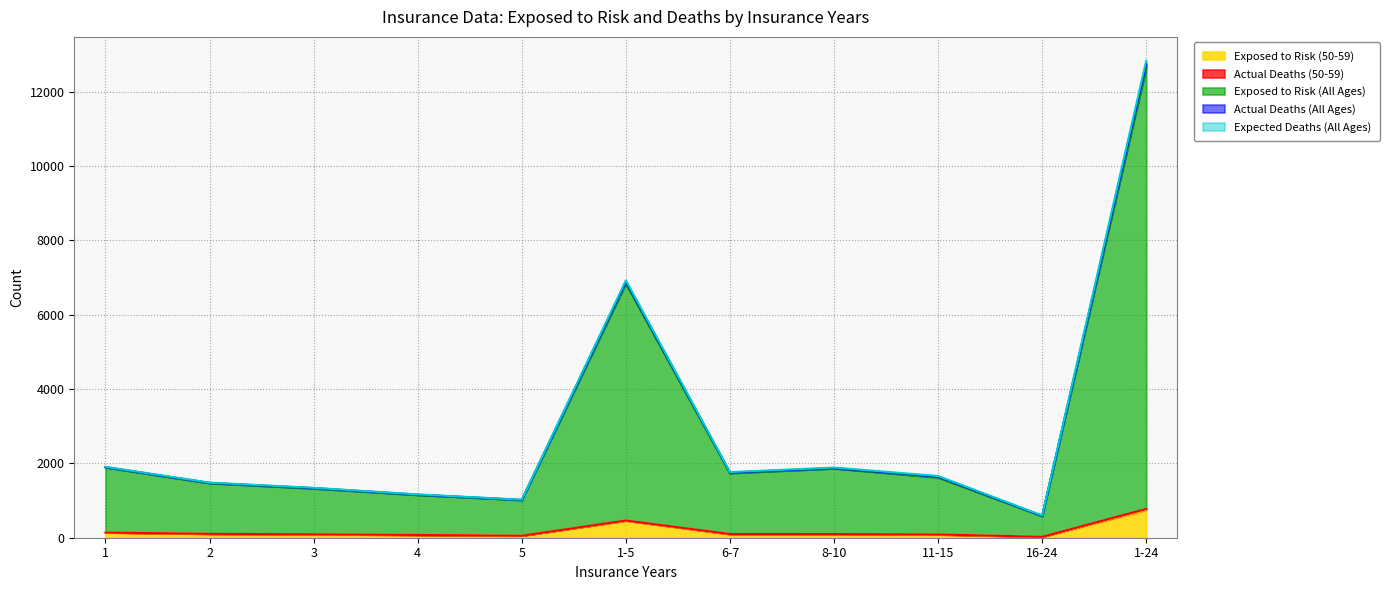

What is the value of the Exposed to Risk (50-59) point at the 7th from the left?

94.0